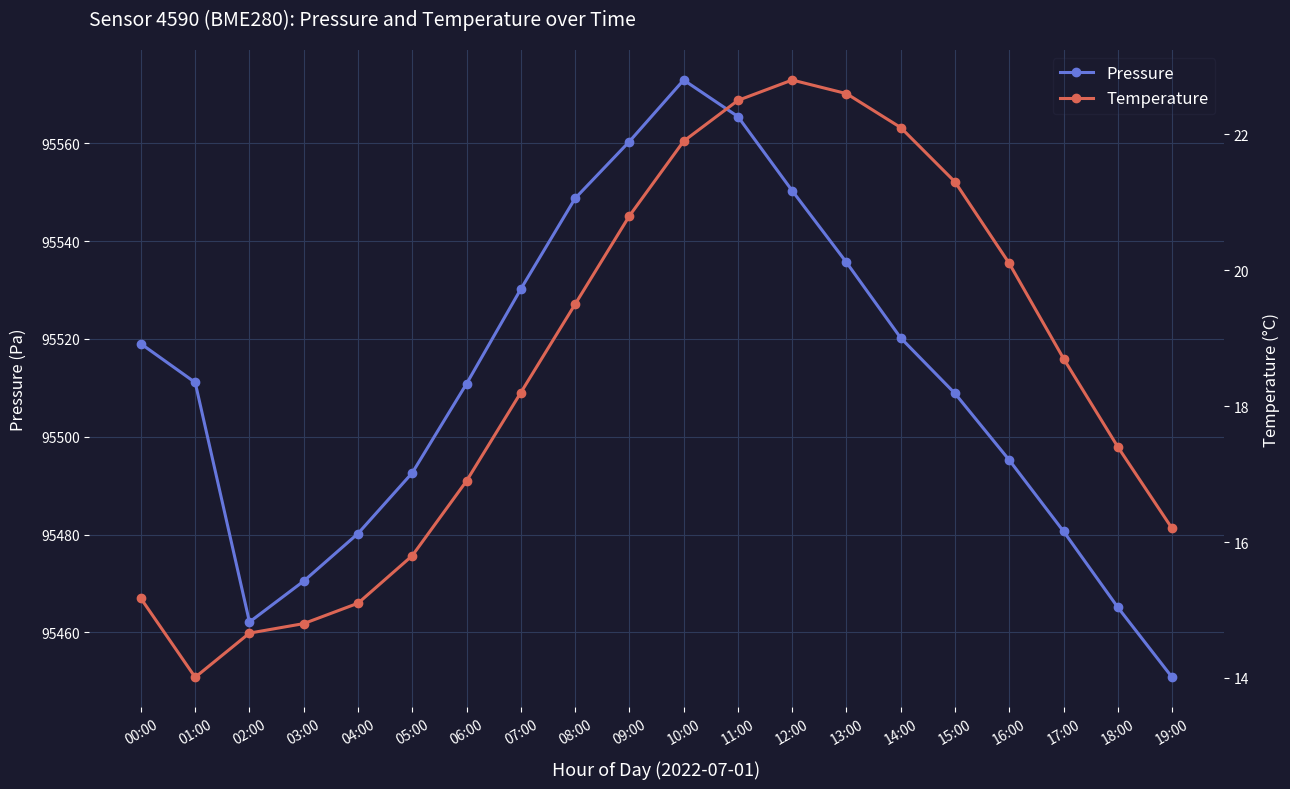

How many distinct data groups are displayed?

2